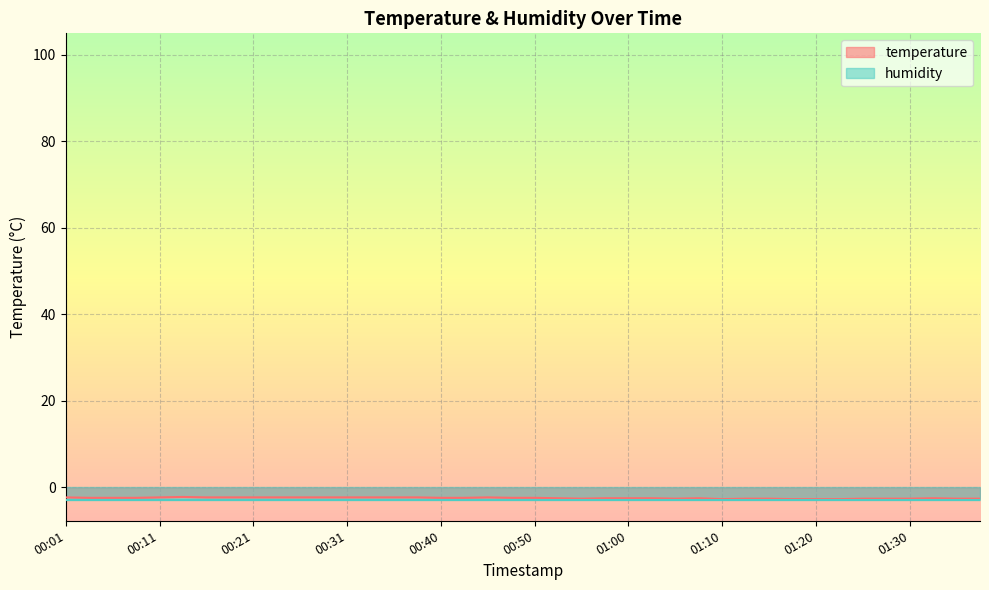

Count the number of categories in the chart.

40